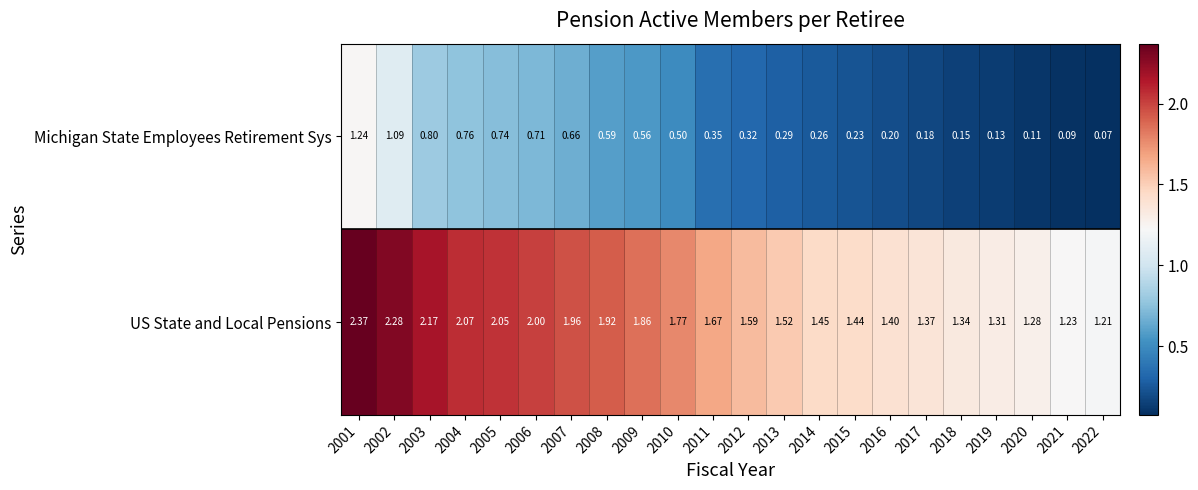

Which series has the largest total across all categories?

US State and Local Pensions